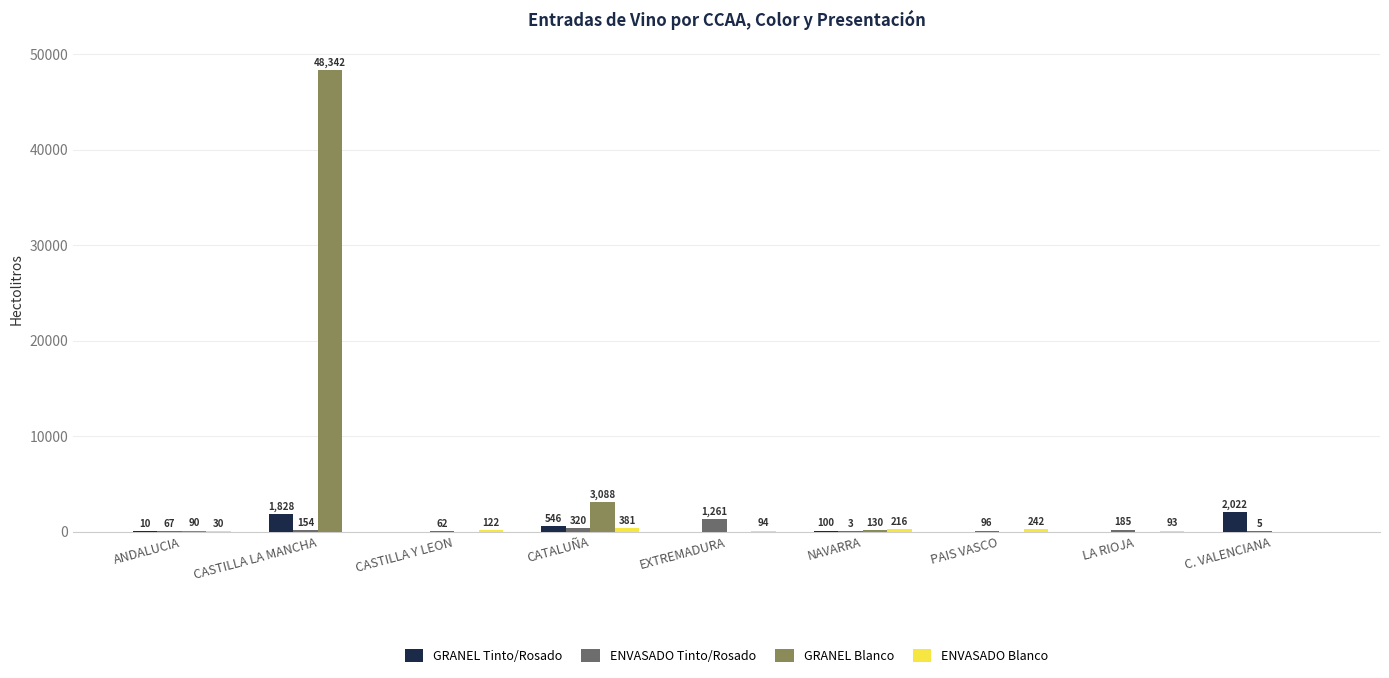

Which category has the highest value in the GRANEL Blanco series?

CASTILLA LA MANCHA